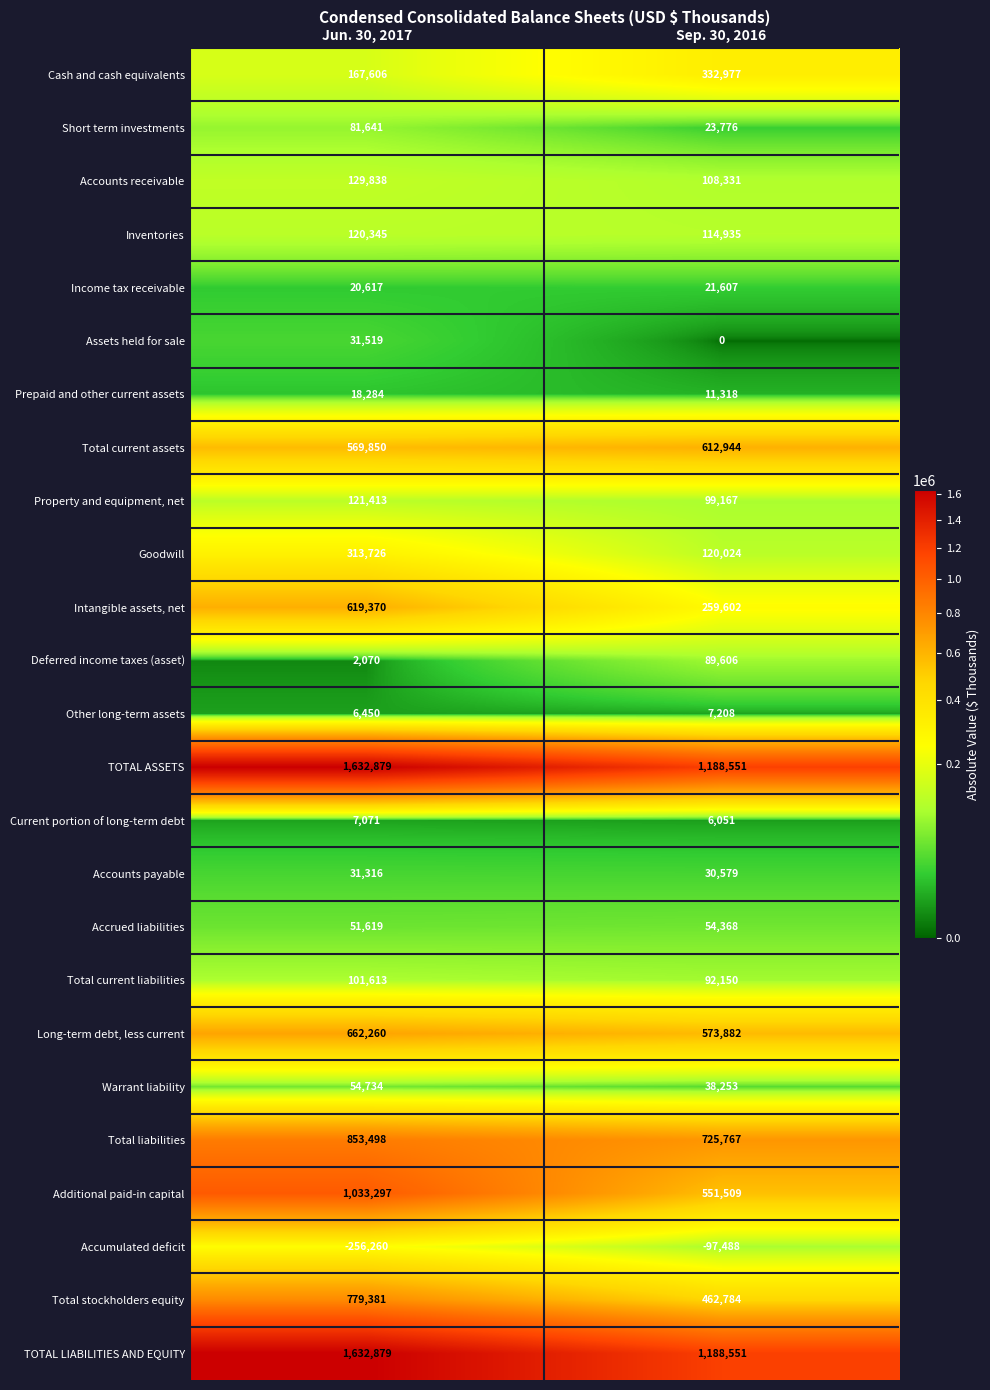

What is the approximate value of Total liabilities at Sep. 30, 2016?

725767